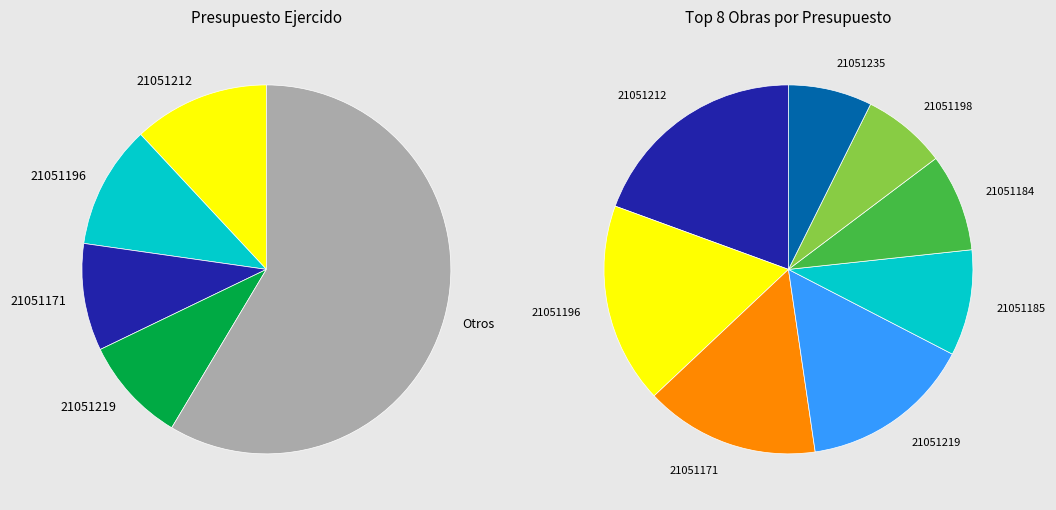

Which category has the biggest portion of the pie?

21051212